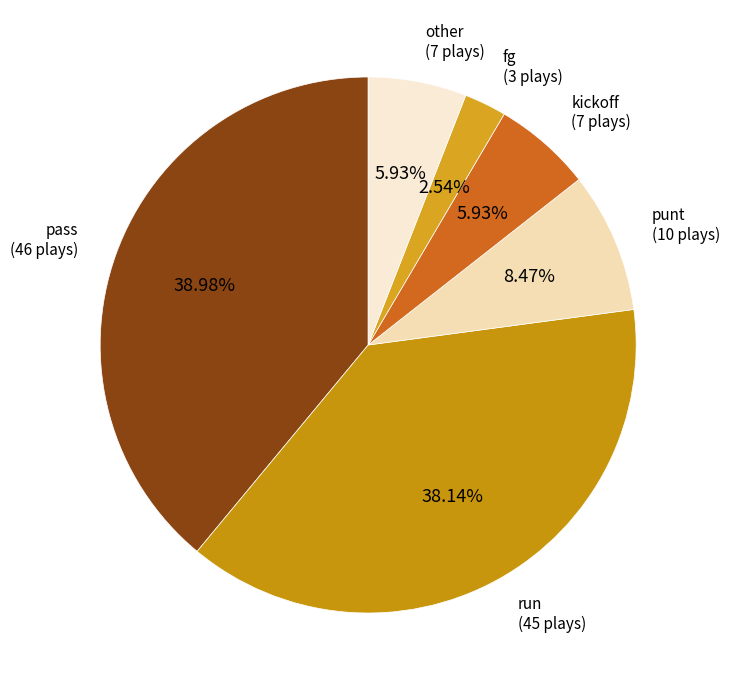

Does any single category account for the majority?

No